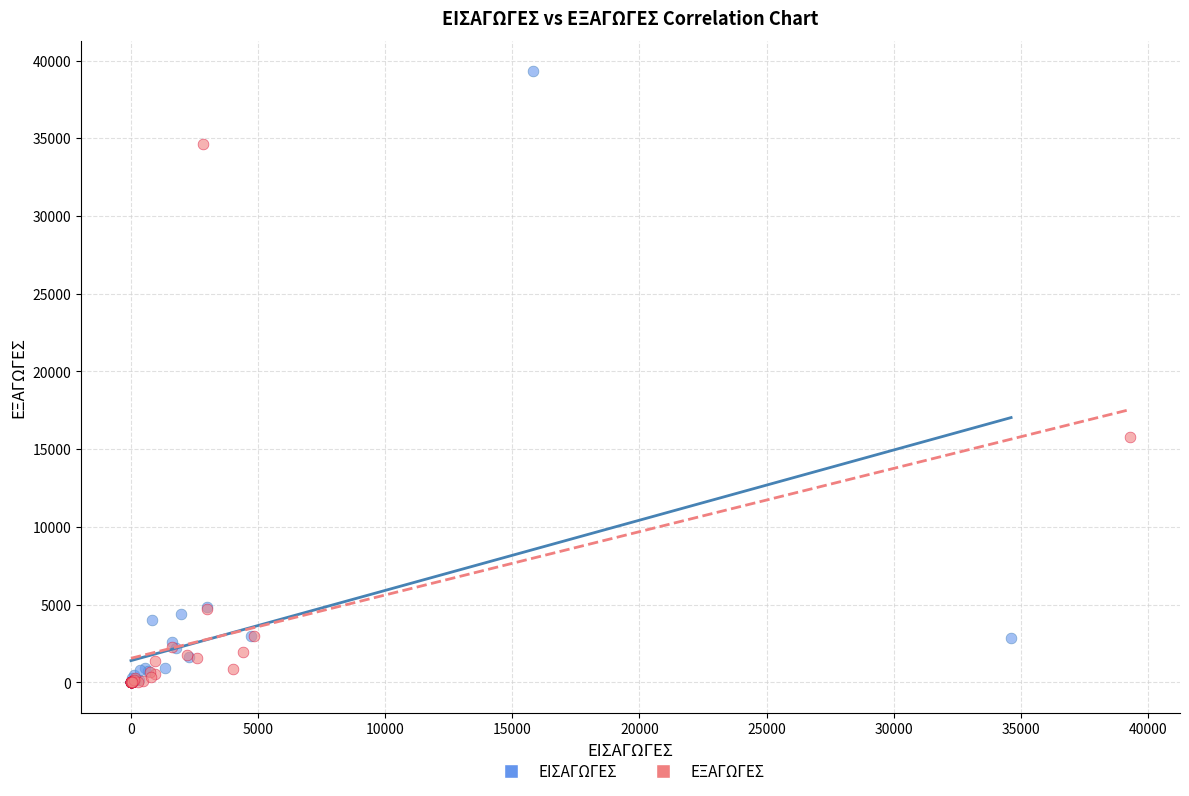

Which series reaches the maximum Y coordinate?

ΕΙΣΑΓΩΓΕΣ